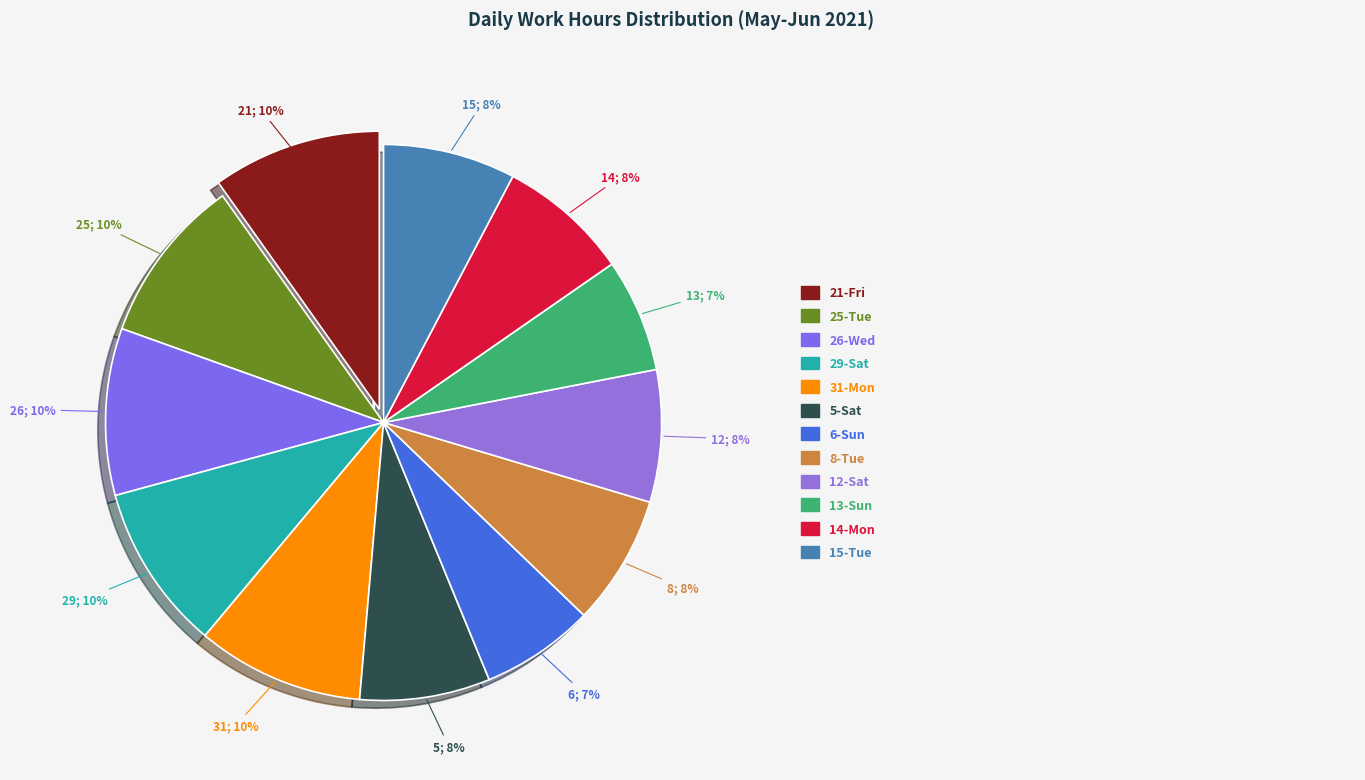

How many slices are in this pie chart?

12